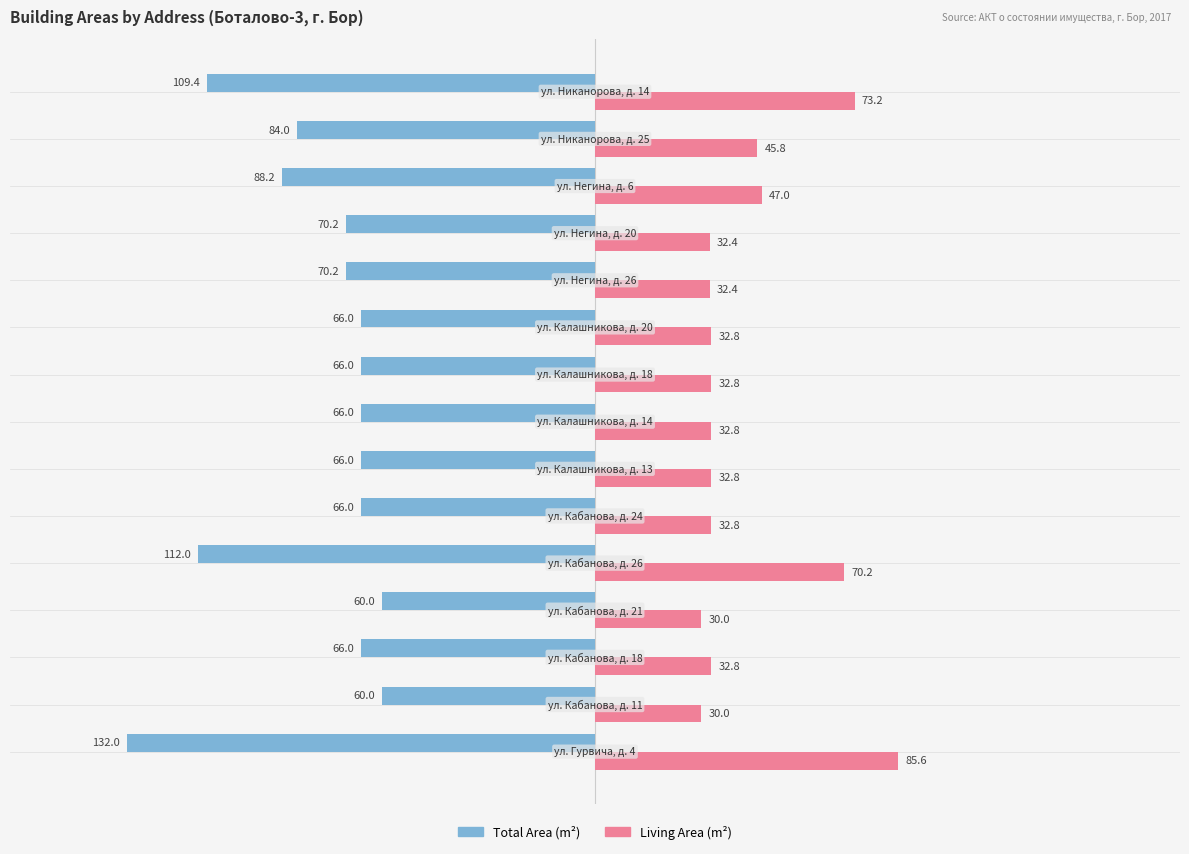

What is the sum of all Total Area (m²) values?

-1182.0